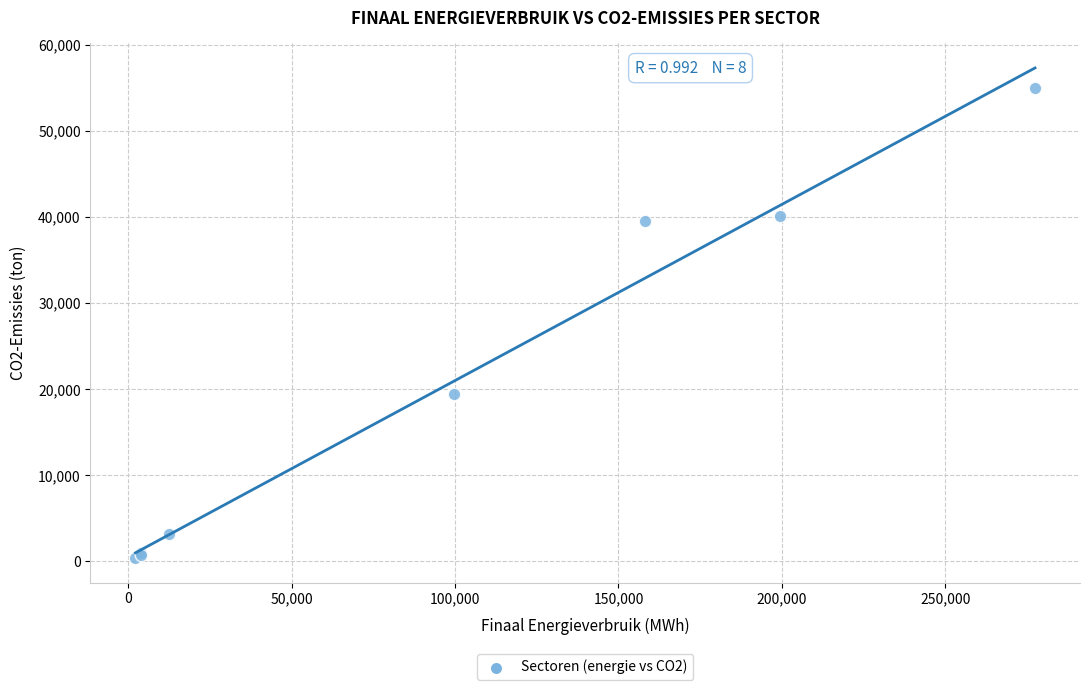

What Y value in the scatter plot is closest to 27697?

19406.8